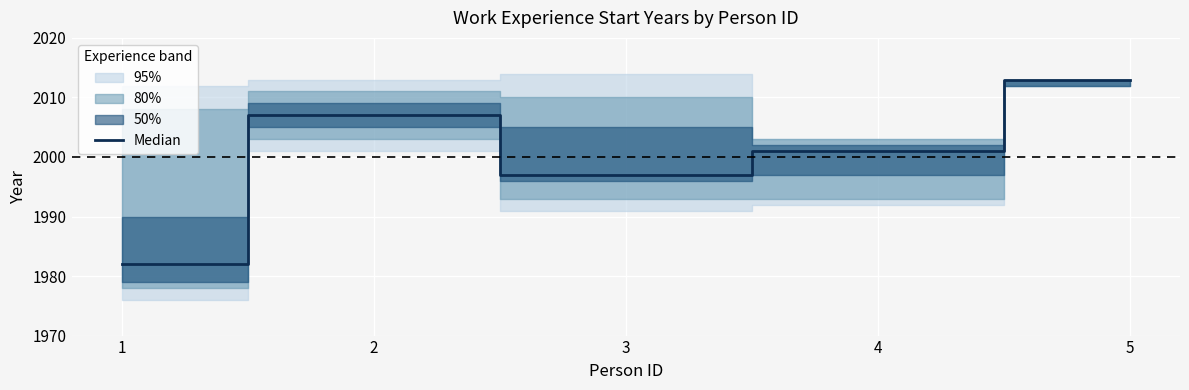

What is the difference between the maximum and second lowest values?

16